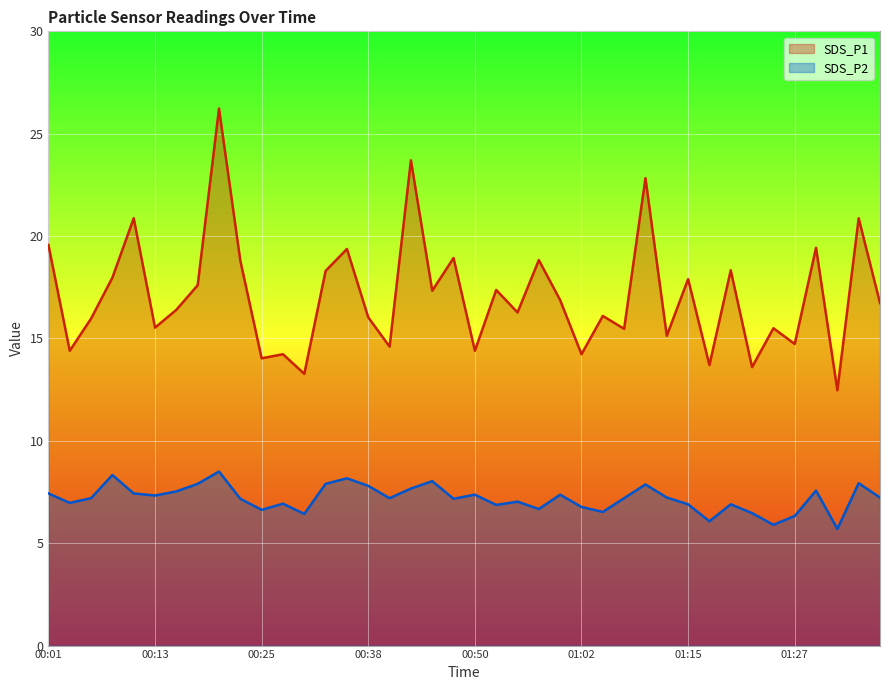

The value of SDS_P1 at 01:10 is 15.3. True or false?

False